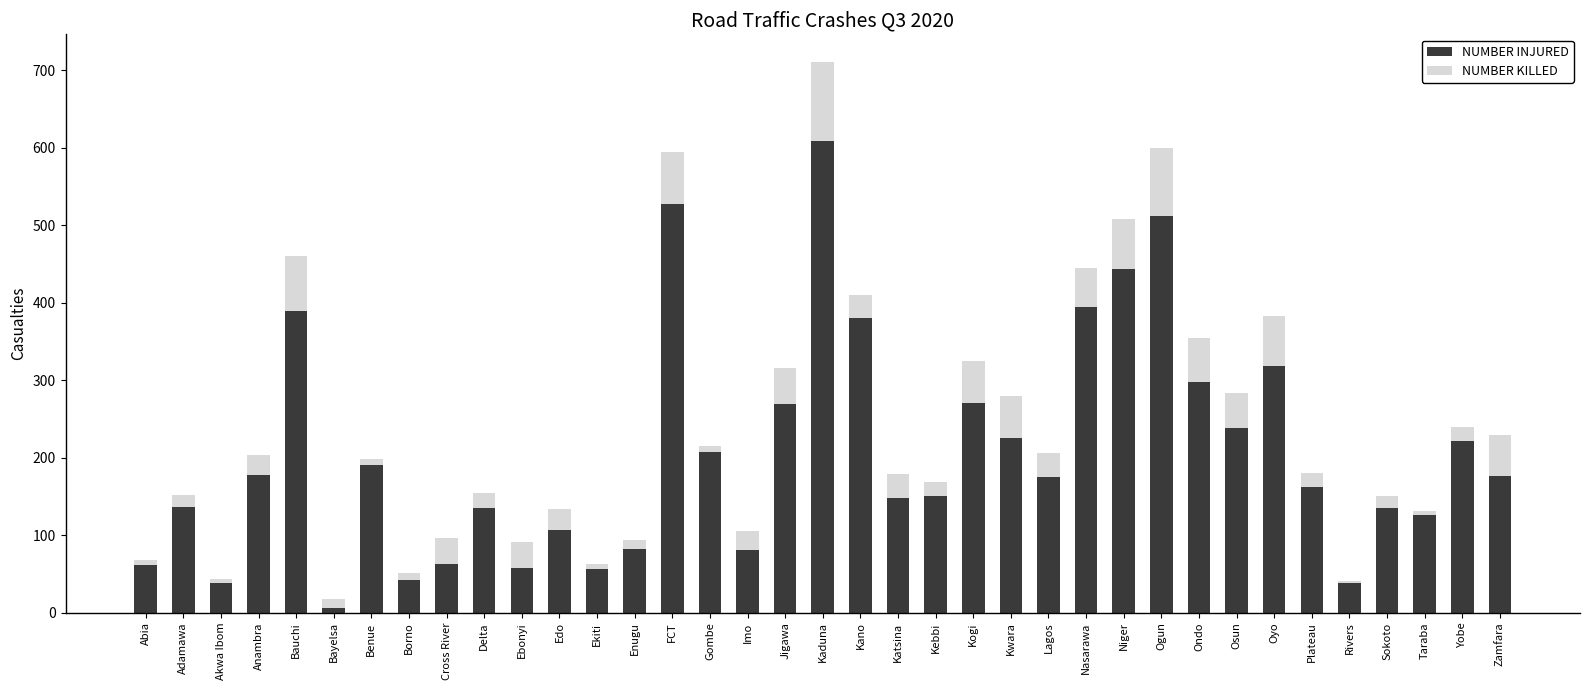

Does the chart contain stacked bars?

Yes